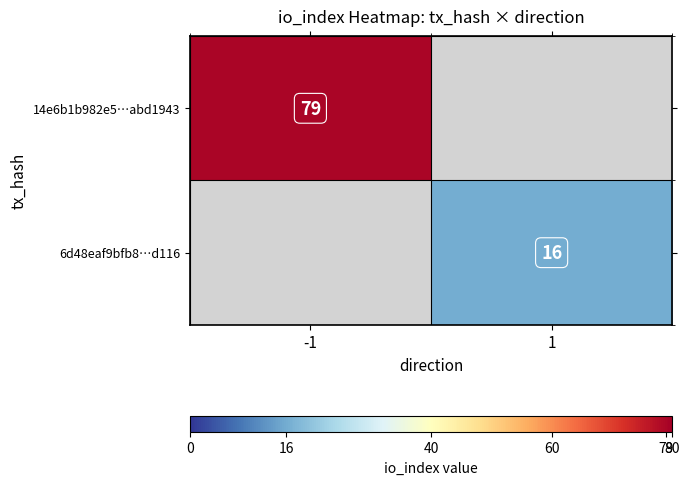

The 6d48eaf9bfb8…d116 series shows 16 at 1. True or false?

True